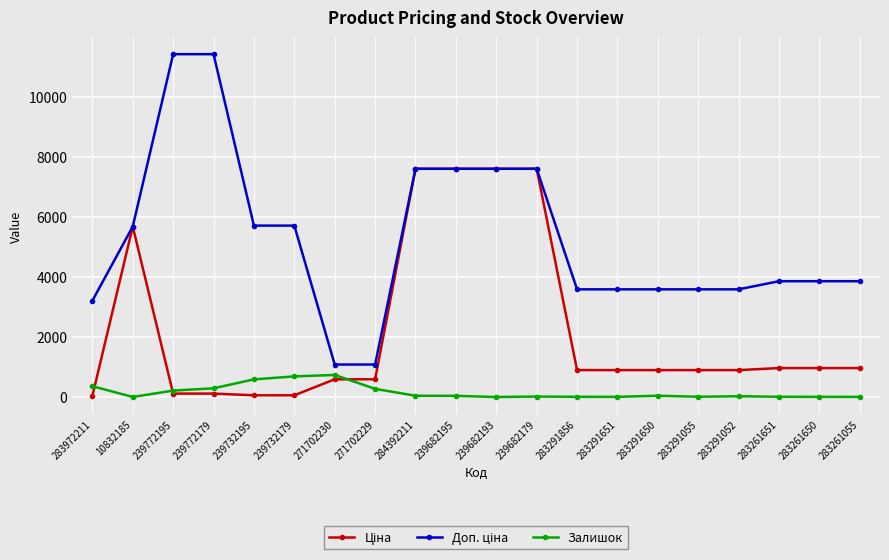

Count the number of data series in this chart.

3